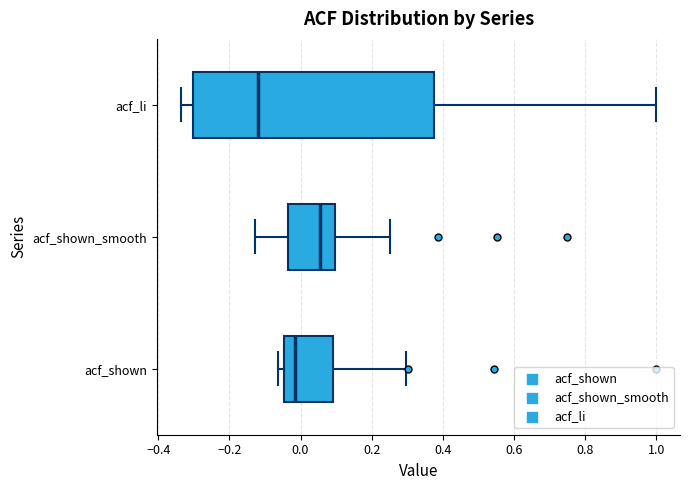

Reading bottom to top, transcribe this box plot: for each box, give where its median line is, the range the box spans, and where its two whiskers end, as read against the x-axis. The values are not printed on the chart, so give them approximately, as read against the axis.

acf_shown: median -0.02, box -0.04 to 0.10, whiskers -0.06 to 0.30
acf_shown_smooth: median 0.06, box -0.04 to 0.10, whiskers -0.12 to 0.26
acf_li: median -0.12, box -0.30 to 0.38, whiskers -0.34 to 1.00